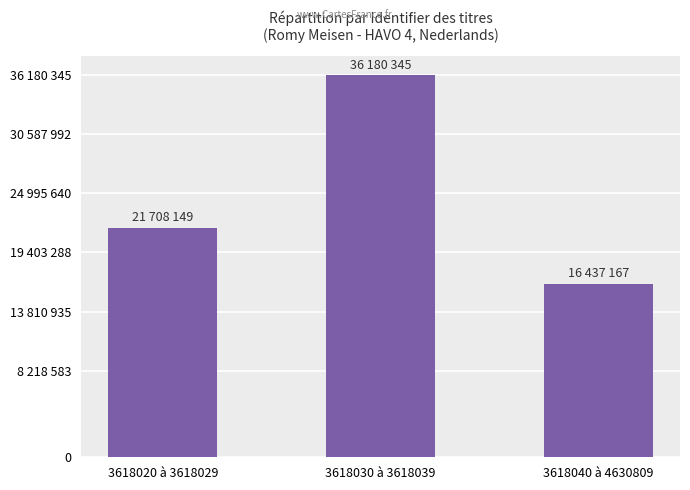

Approximately how many times larger is the value at 3618020 à 3618029 compared to 3618040 à 4630809?

1.3